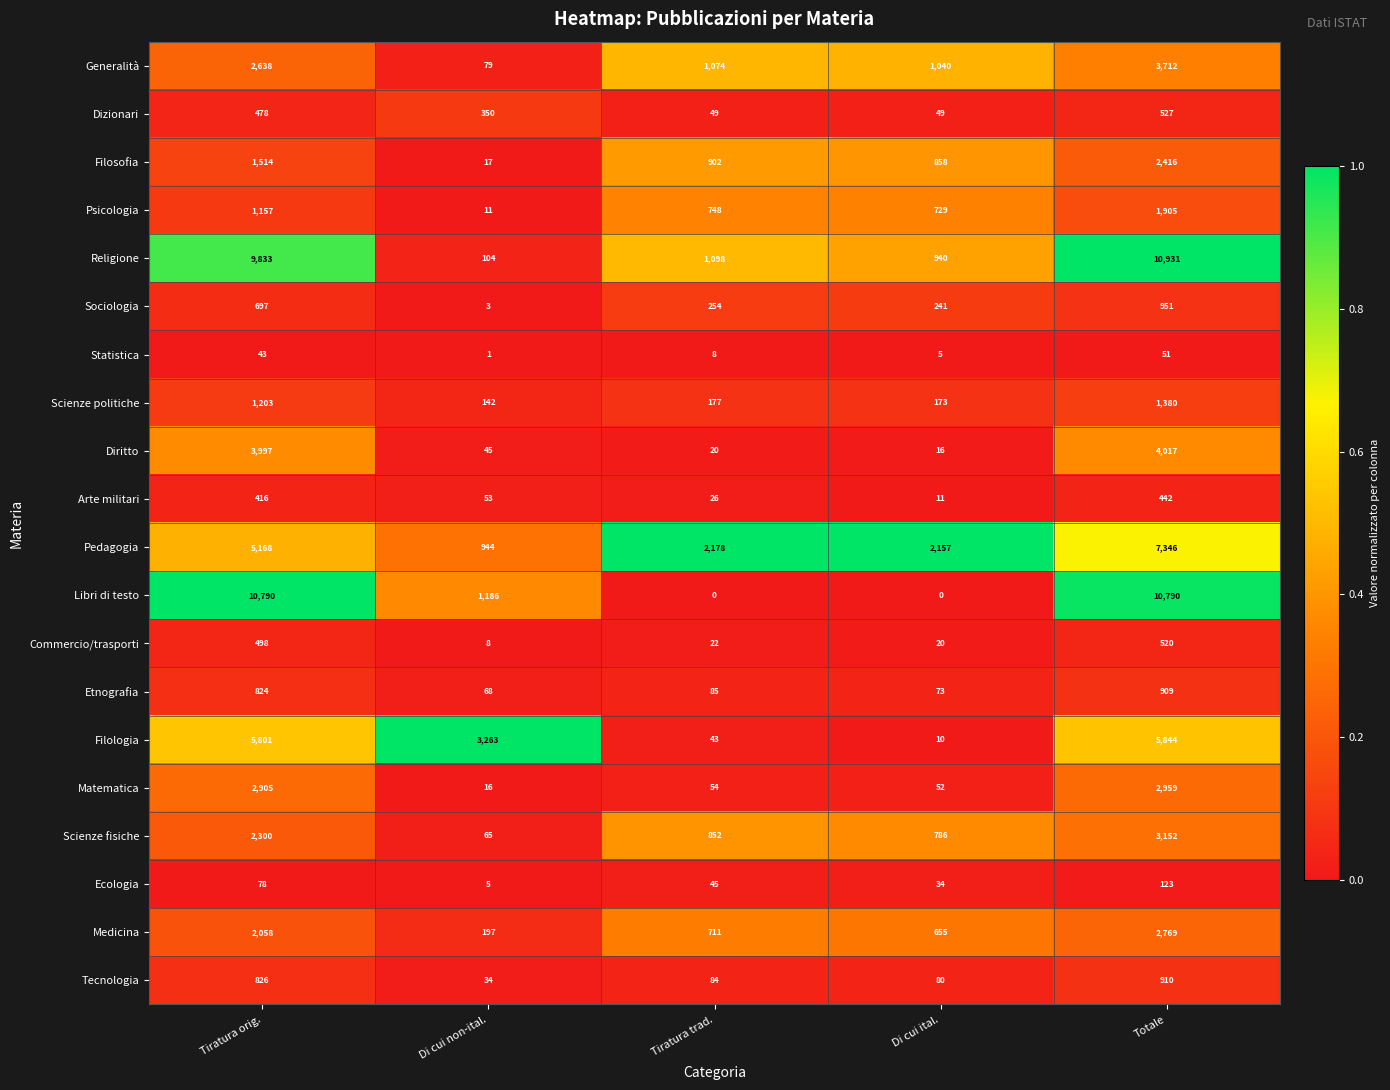

Between Di cui non-ital. and Tiratura trad., which series saw the biggest shift?

Filologia